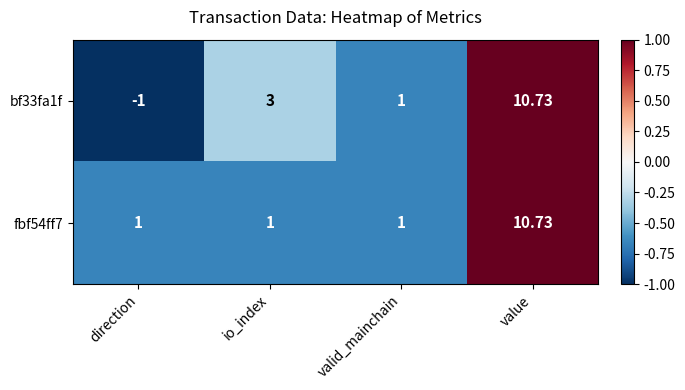

Where is bf33fa1f nearest to the value 4?

io_index